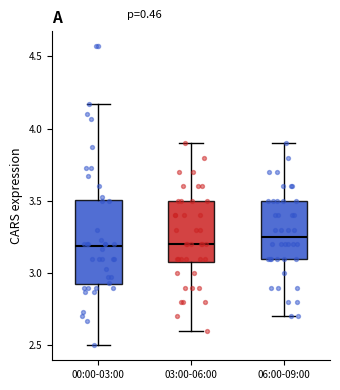

Reading left to right, transcribe this box plot: for each box, give where its median line is, the range the box spans, and where its two whiskers end, as read against the y-axis. The values are not printed on the chart, so give them approximately, as read against the axis.

00:00-03:00: median 3.20, box 2.90 to 3.50, whiskers 2.50 to 4.15
03:00-06:00: median 3.20, box 3.10 to 3.50, whiskers 2.60 to 3.90
06:00-09:00: median 3.25, box 3.10 to 3.50, whiskers 2.70 to 3.90